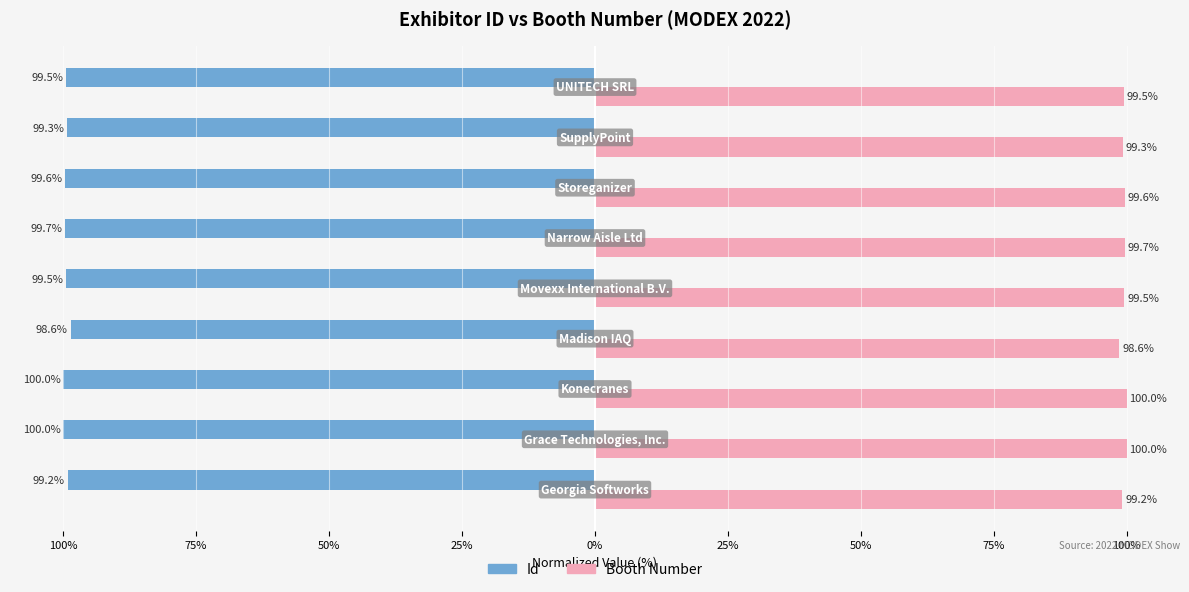

Are the bars horizontal?

Yes